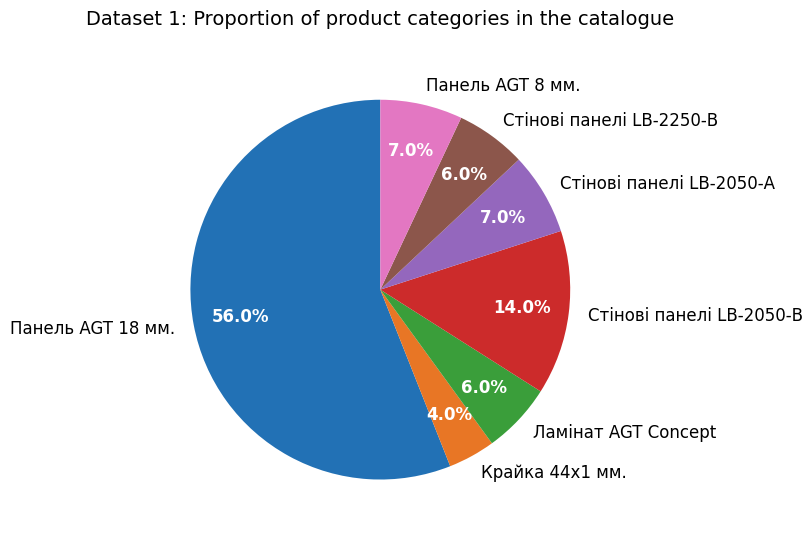

Which category accounts for the majority?

Панель AGT 18 мм.